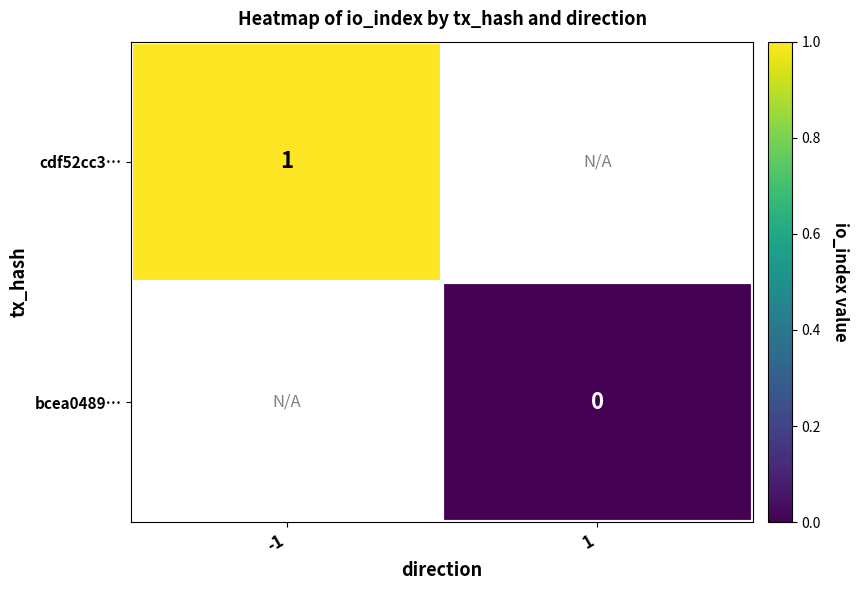

True or false: cdf52cc3… has a value of 0 at -1.

False